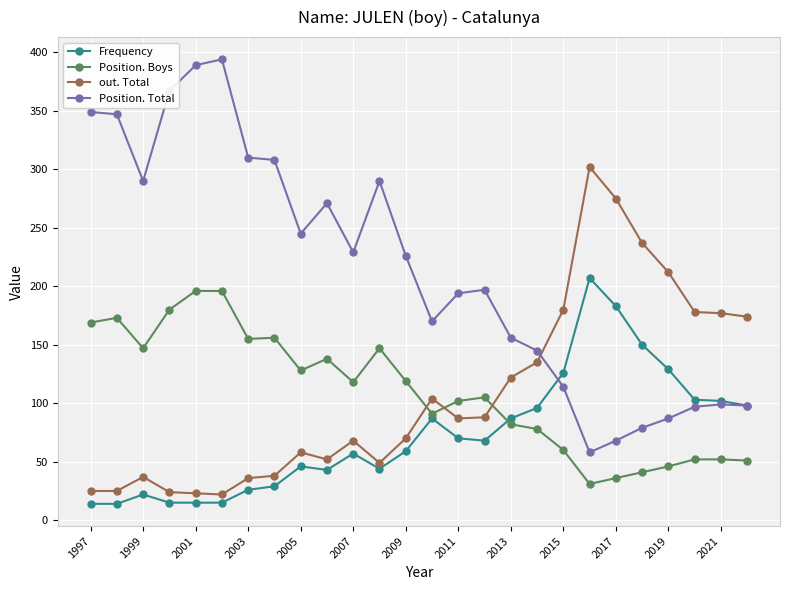

True or false: out. Total has more than 1 interior local peaks.

True